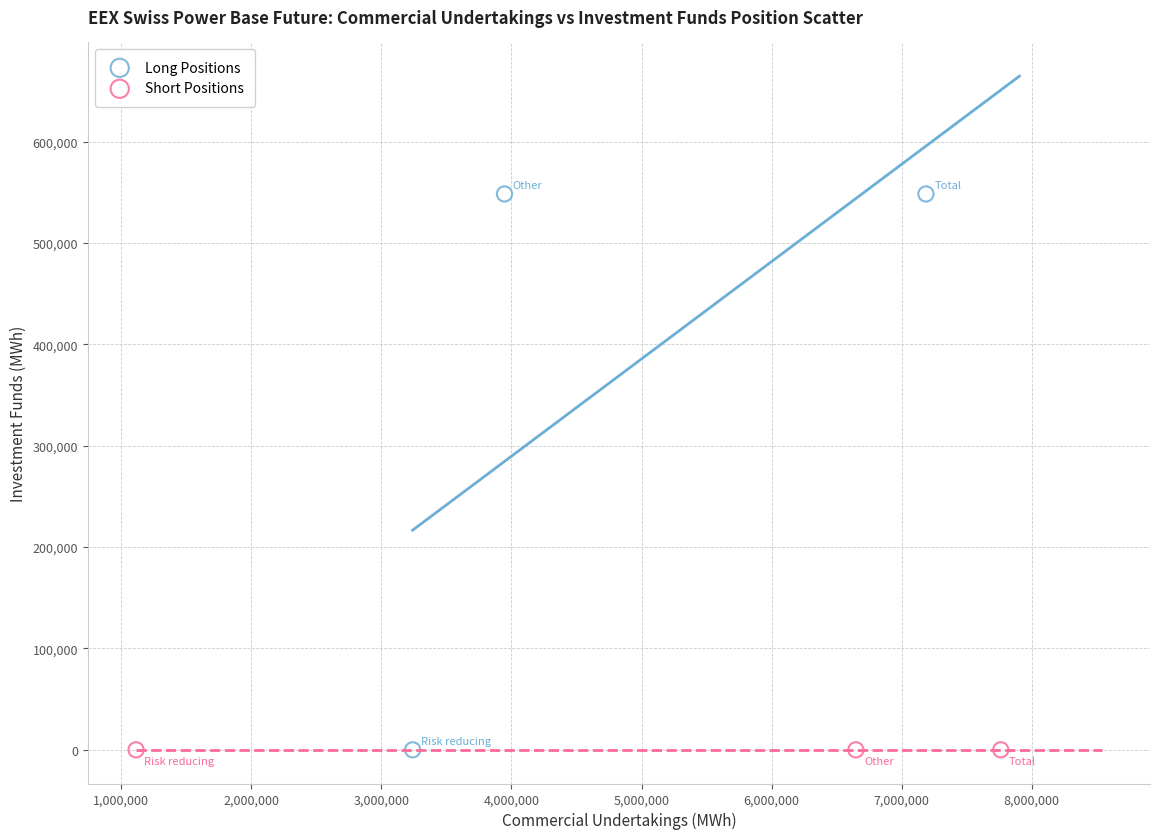

Which series reaches the maximum Y coordinate?

Long Positions